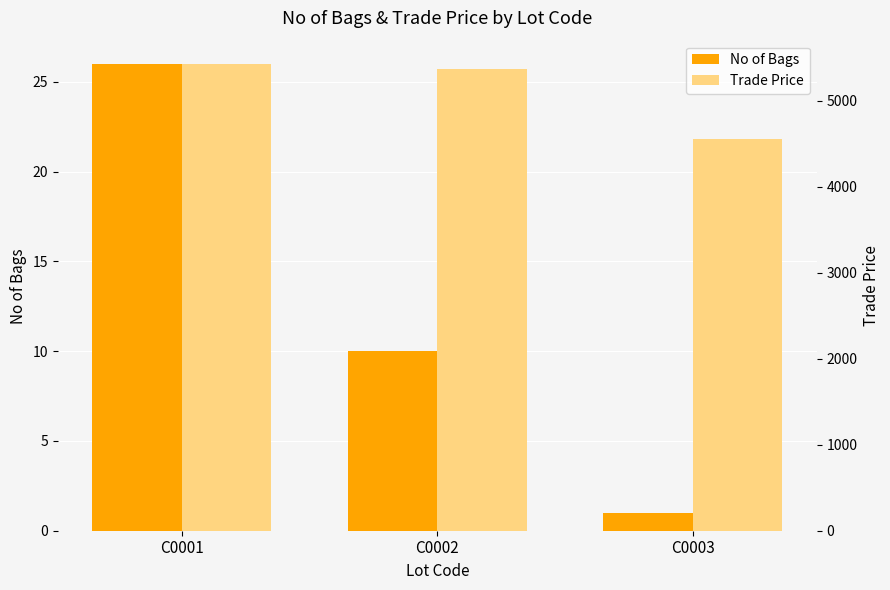

Which series has the largest range (max minus min)?

Trade Price